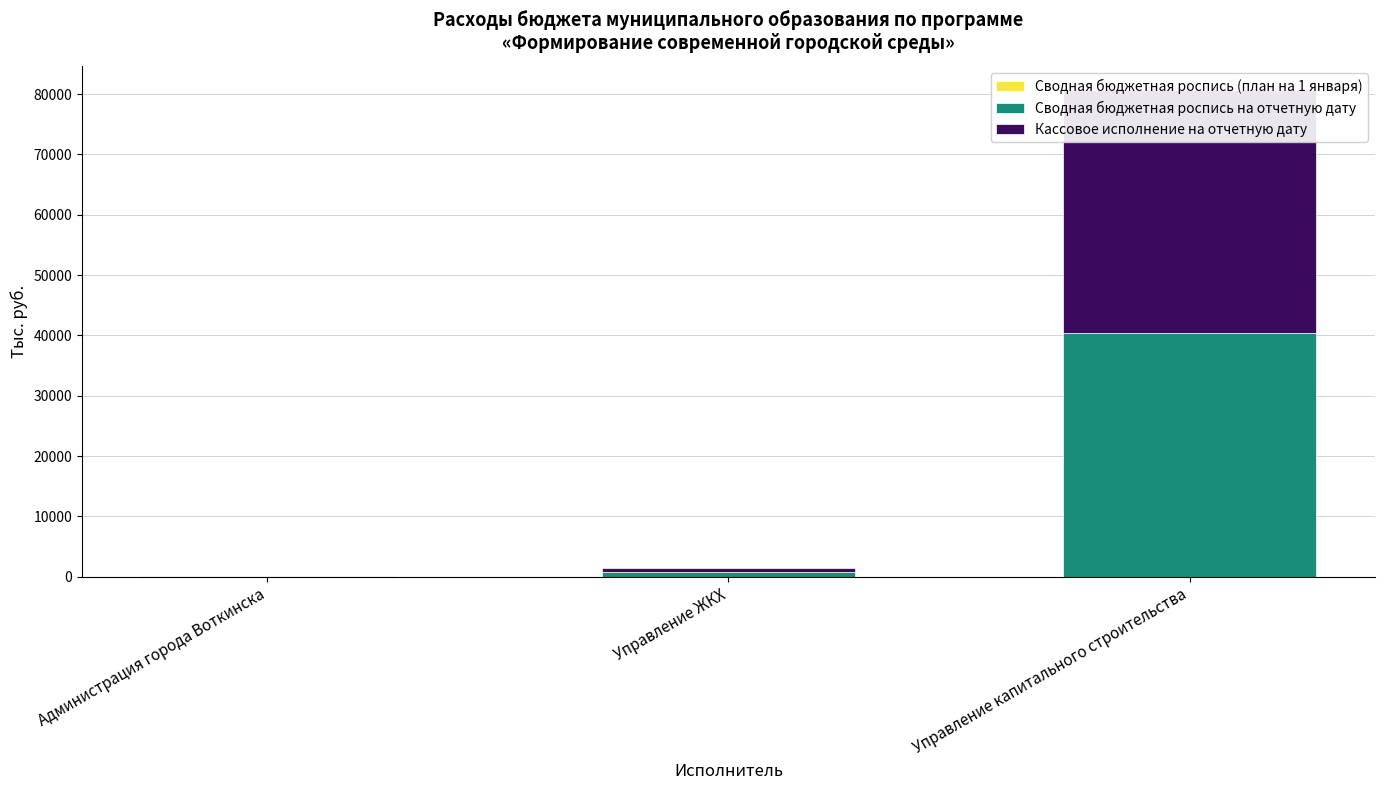

Is the value of Кассовое исполнение на отчетную дату at Управление ЖКХ greater than the value of Сводная бюджетная роспись (план на 1 января) at Администрация города Воткинска?

Yes